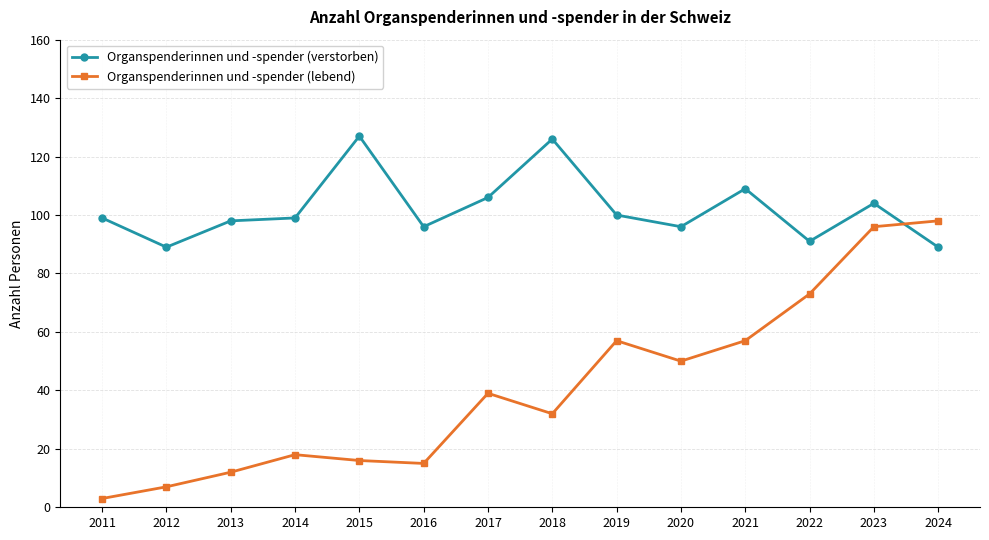

How many interior local peaks does the Organspenderinnen und -spender (lebend) series have?

3